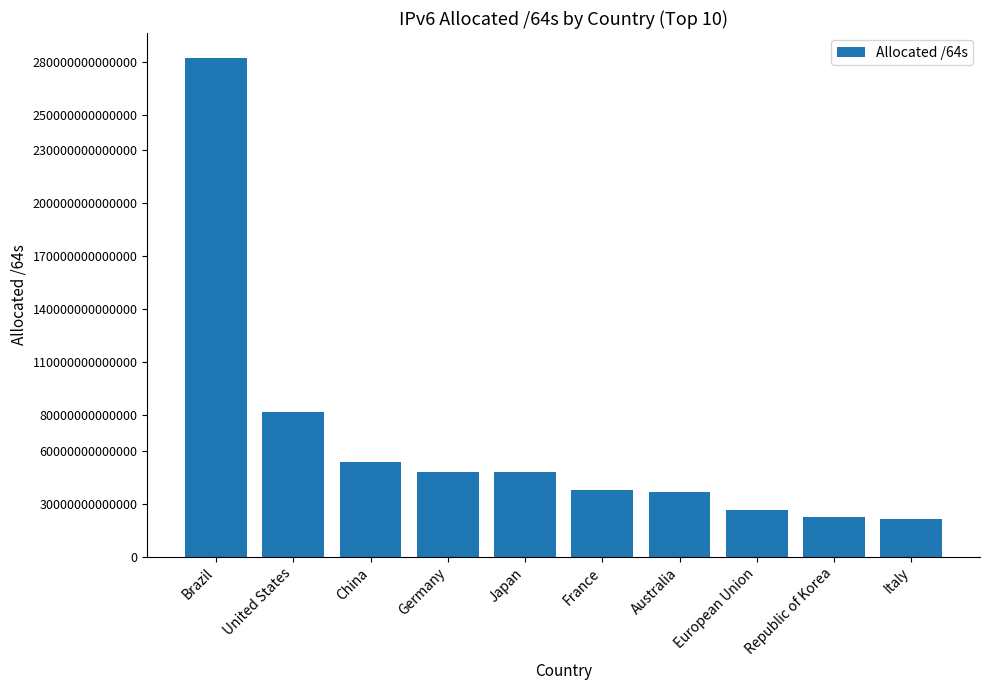

Where is the data nearest to the value 151732604928000?

United States